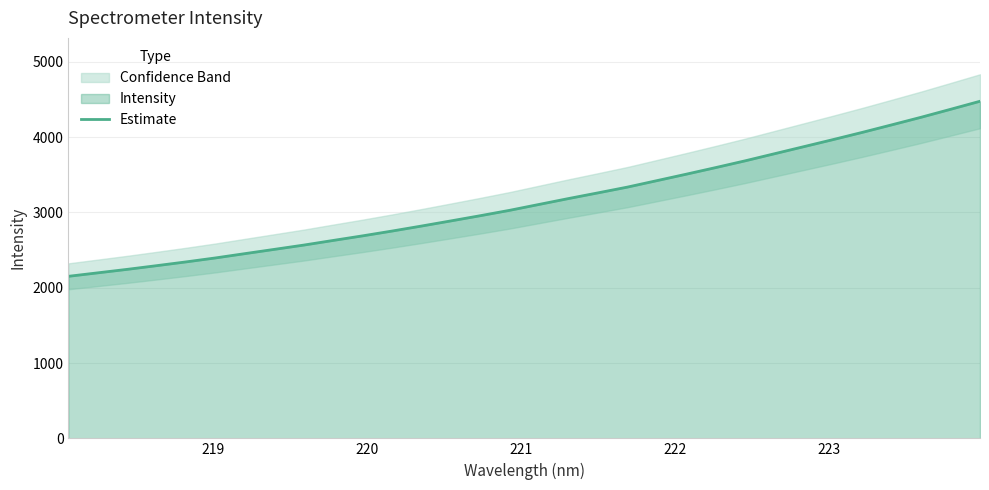

What is the minimum value for Estimate?

2151.8